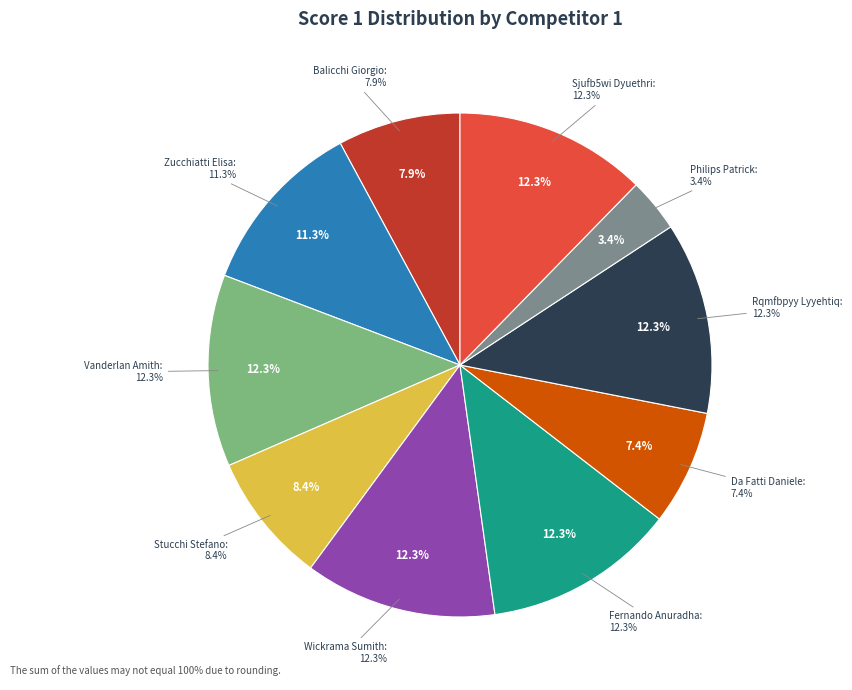

Which category has the biggest portion of the pie?

Vanderlan Amith